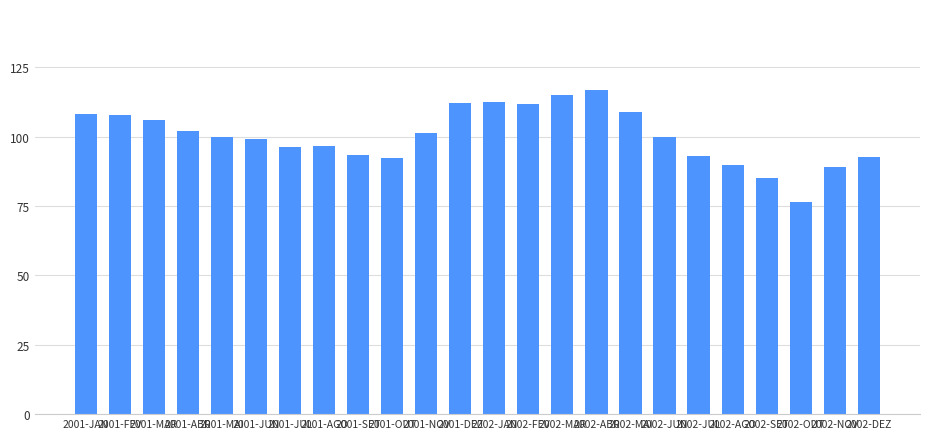

What is the ratio of the value at 2002-SET to the value at 2002-MAR?

0.7